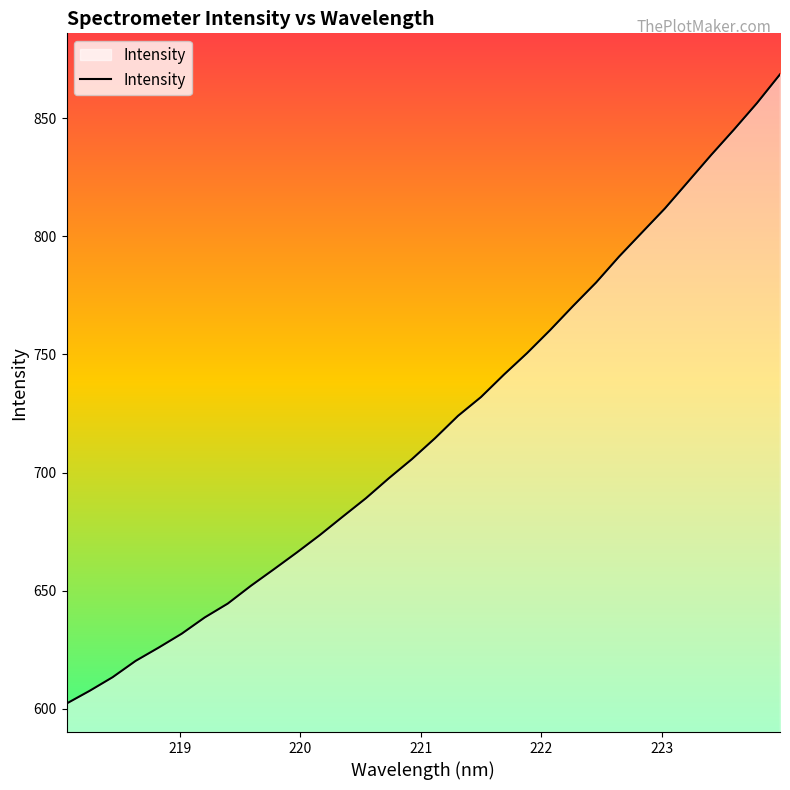

What is the smallest value displayed?

602.2